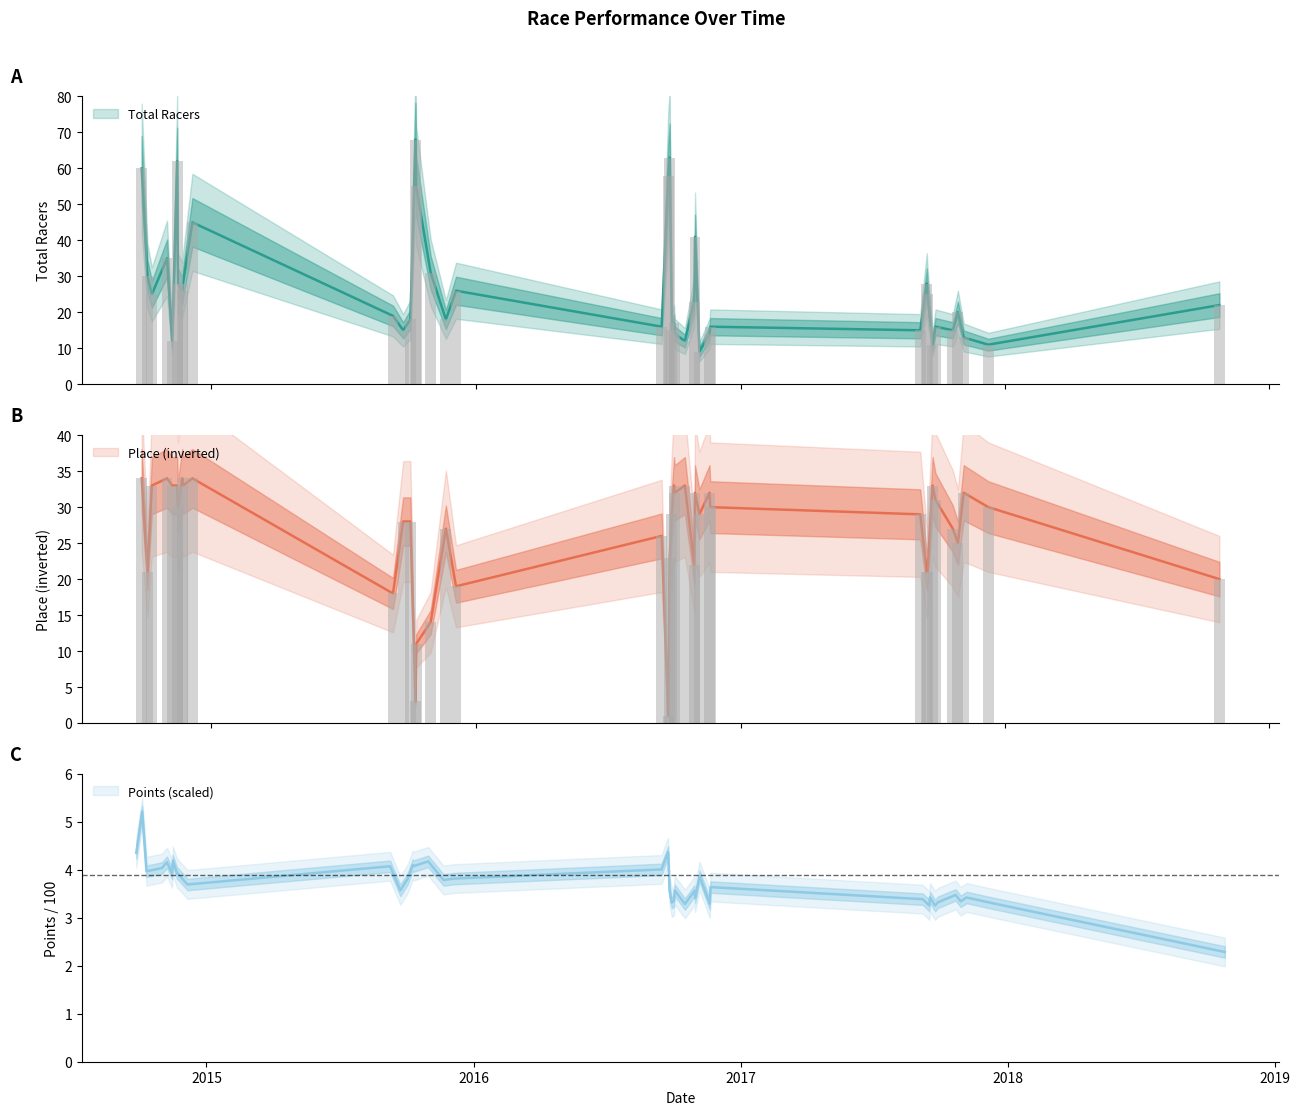

How many values in the Points series are below 3?

1